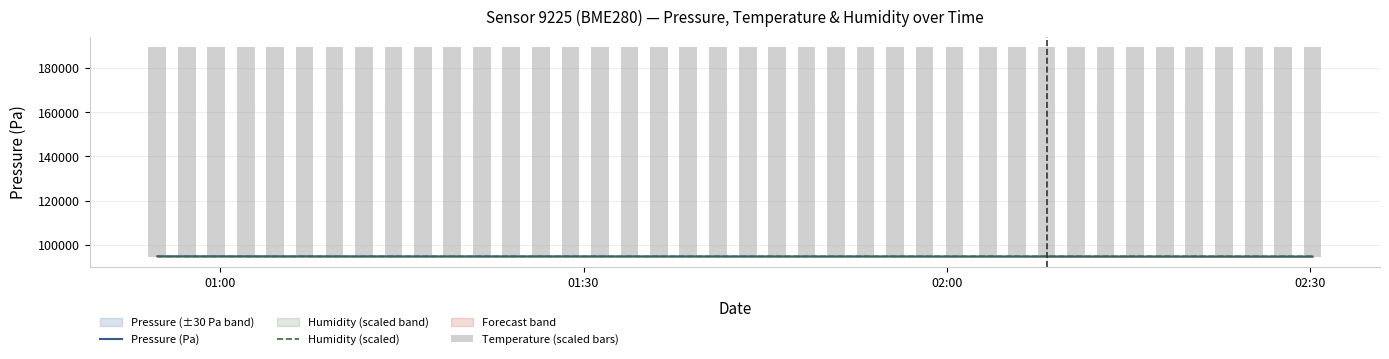

What is the lowest value of the Pressure (Pa) series?

94674.0